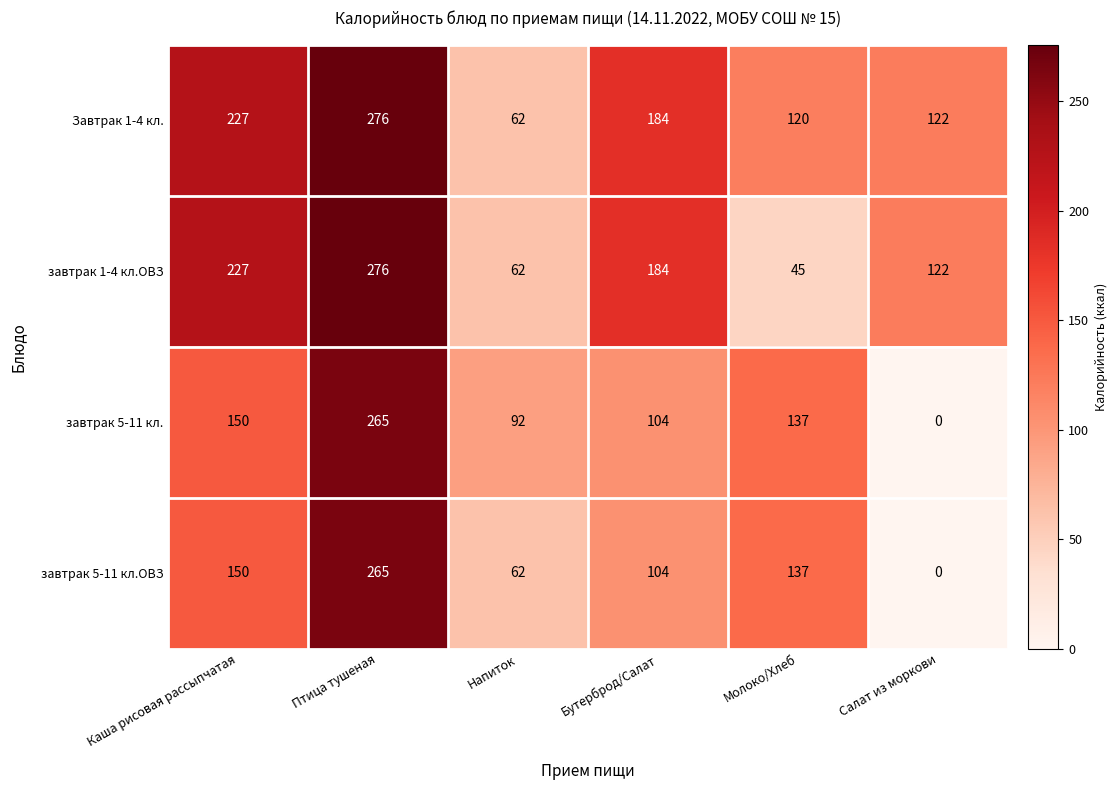

Is it true that завтрак 1-4 кл.ОВЗ equals 478 at Птица тушеная?

False